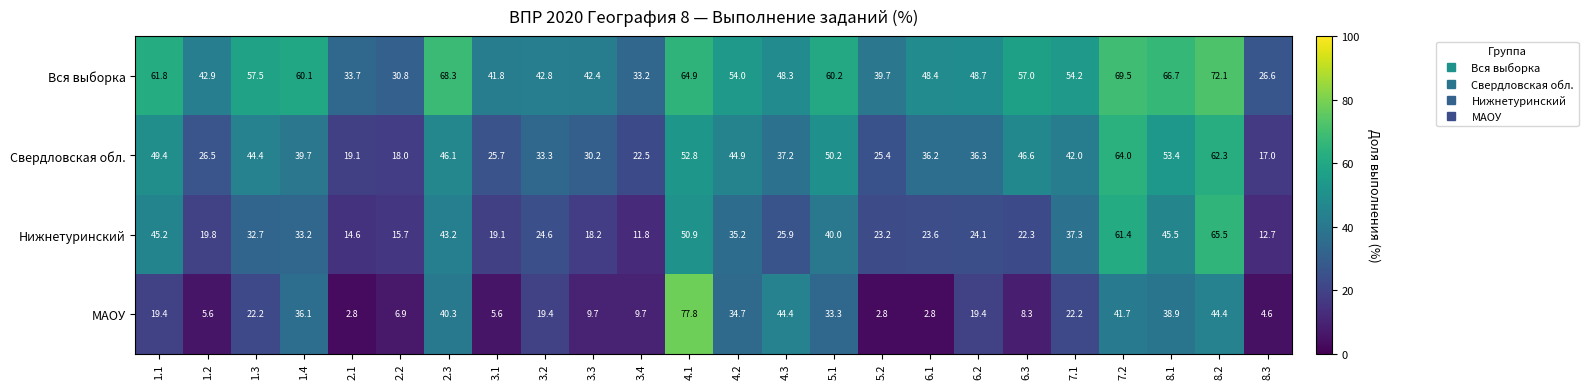

Is it true that Свердловская обл. equals 95.2 at 8.1?

False